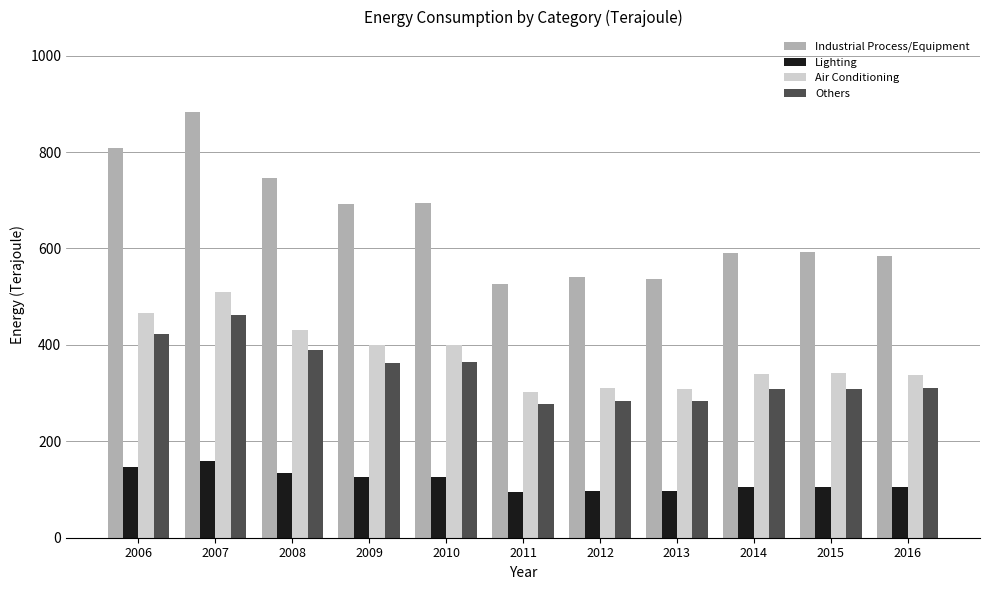

What are all the series names shown in the legend?

Industrial Process/Equipment, Lighting, Air Conditioning, Others